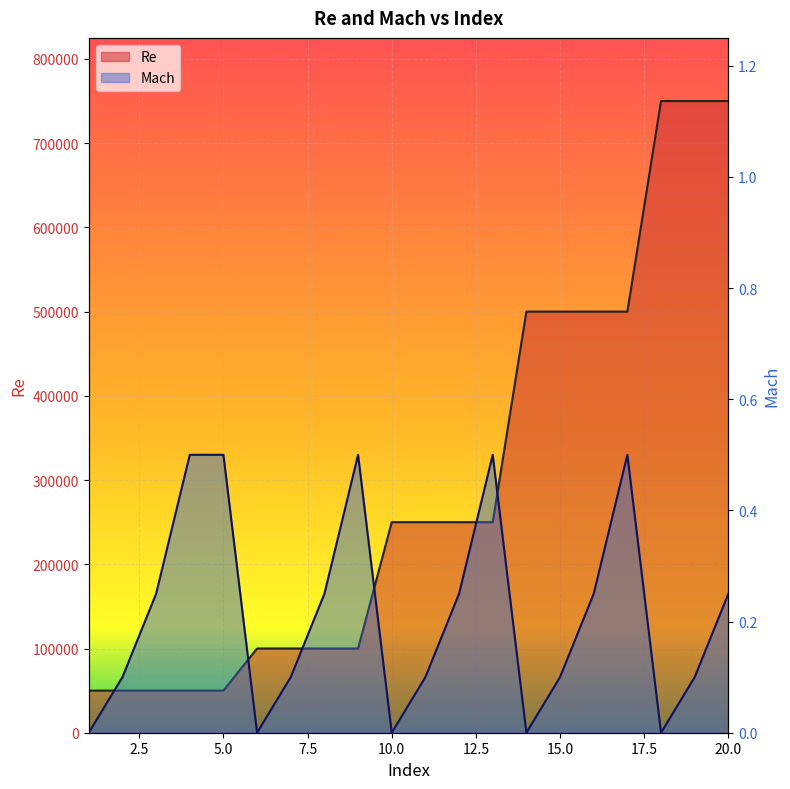

Reading left to right, what are all the values shown in this chart?

Re: 1=50000.0	2=50000.0	3=50000.0	4=50000.0	5=50000.0	6=100000.0	7=100000.0	8=100000.0	9=100000.0	10=250000.0	11=250000.0	12=250000.0	13=250000.0	14=500000.0	15=500000.0	16=500000.0	17=500000.0	18=750000.0	19=750000.0	20=750000.0
Mach: 1=0.0	2=0.1	3=0.2	4=0.5	5=0.5	6=0.0	7=0.1	8=0.2	9=0.5	10=0.0	11=0.1	12=0.2	13=0.5	14=0.0	15=0.1	16=0.2	17=0.5	18=0.0	19=0.1	20=0.2